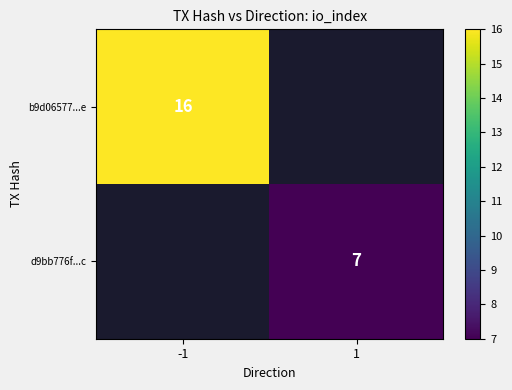

True or false: d9bb776f...c has a value of 7 at 1.

True